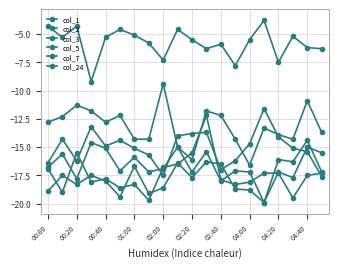

At how many categories does at least one series exceed -14?

20